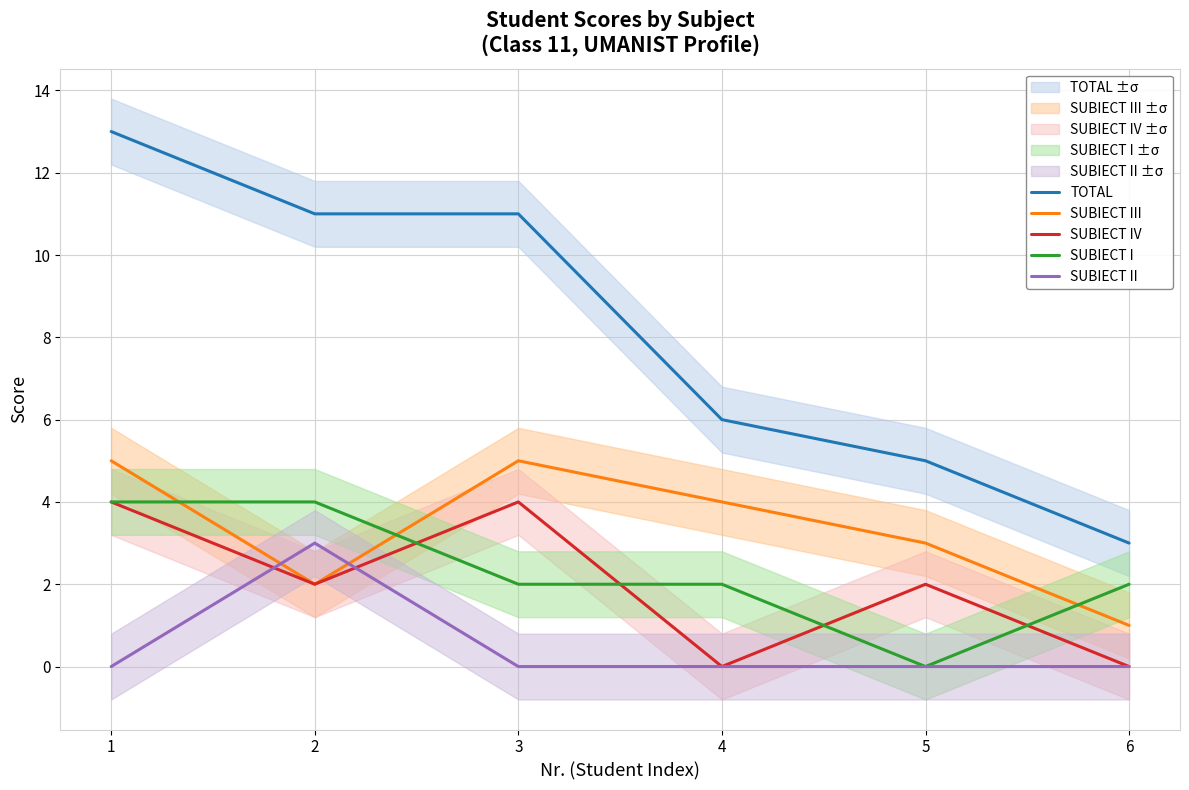

The value of SUBIECT II at 5 is 0. True or false?

True